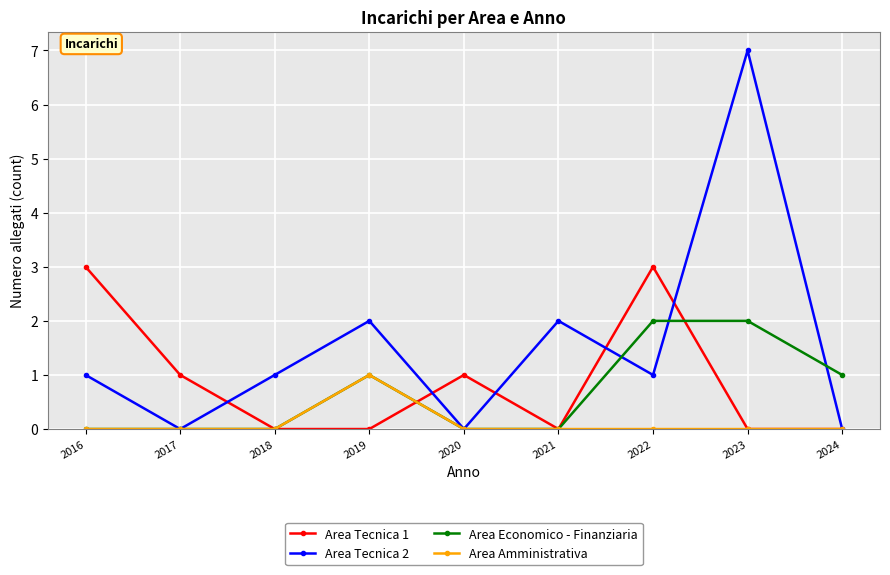

True or false: Area Tecnica 2 has more than 0 points higher than both neighbors.

True